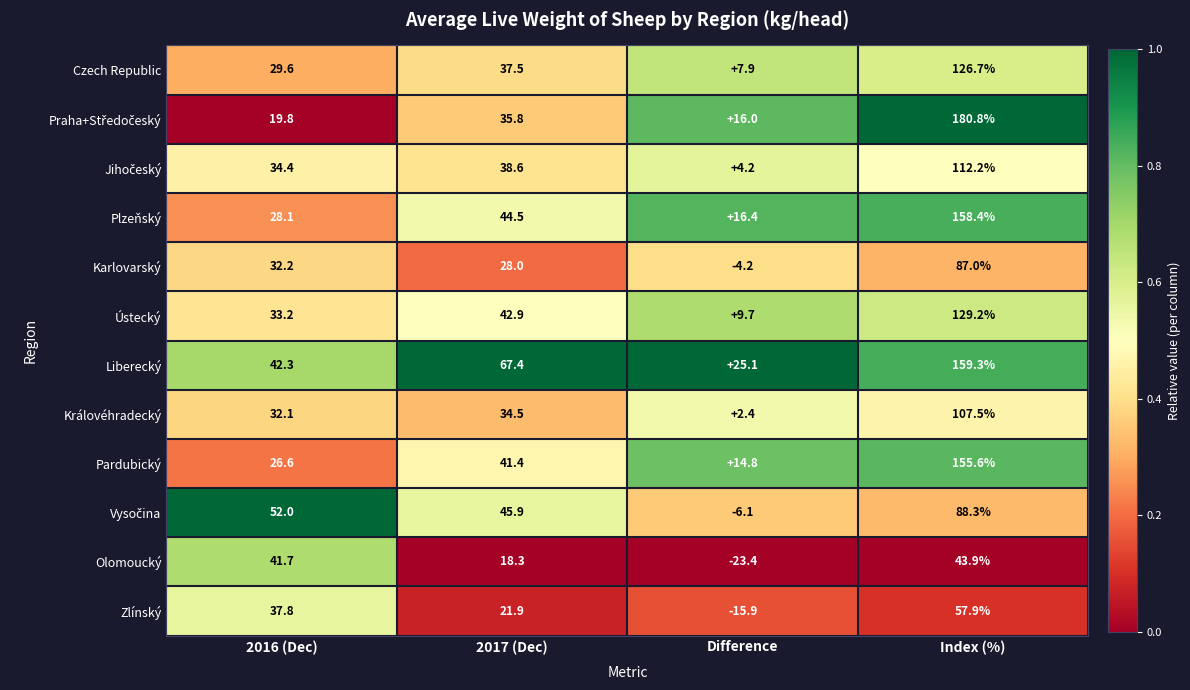

Where does the Královéhradecký series first go above 34?

2017 (Dec)